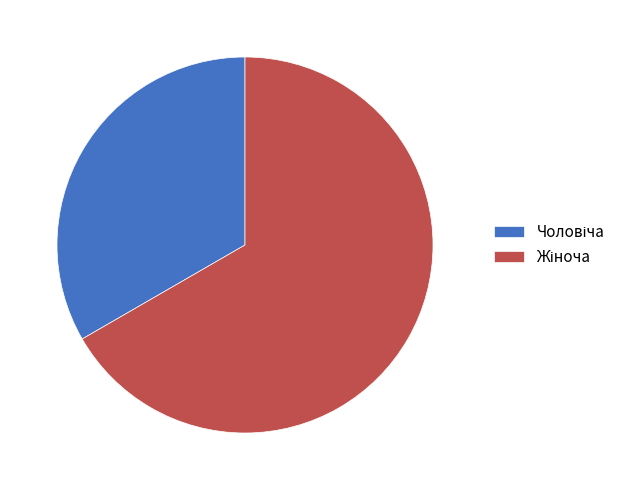

Does any single category account for the majority?

Yes